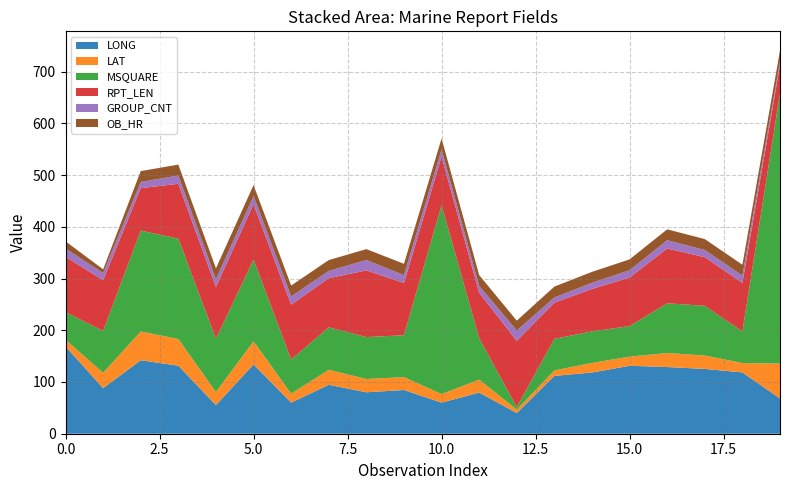

Reading left to right, list all the values displayed in this chart.

LONG: 0=168.8	1=88.0	2=142.0	3=131.5	4=55.3	5=134.0	6=60.1	7=94.6	8=80.1	9=84.5	10=60.0	11=79.6	12=40.0	13=111.7	14=118.3	15=131.3	16=128.9	17=125.2	18=118.5	19=68.1
LAT: 0=13.1	1=29.7	2=55.6	3=51.6	4=25.3	5=44.6	6=17.3	7=29.0	8=25.7	9=24.9	10=16.6	11=25.0	12=6.5	13=10.7	14=18.5	15=17.7	16=27.1	17=26.0	18=18.1	19=67.6
MSQUARE: 0=53.0	1=81.0	2=195.0	3=194.0	4=103.0	5=158.0	6=66.0	7=82.0	8=81.0	9=81.0	10=365.0	11=80.0	12=5.0	13=61.0	14=61.0	15=59.0	16=96.0	17=96.0	18=61.0	19=522.0
RPT_LEN: 0=107.0	1=98.0	2=82.0	3=106.0	4=100.0	5=107.0	6=106.0	7=95.0	8=129.0	9=101.0	10=94.0	11=88.0	12=128.0	13=70.0	14=82.0	15=94.0	16=106.0	17=94.0	18=94.0	19=55.0
GROUP_CNT: 0=16.0	1=14.0	2=12.0	3=16.0	4=15.0	5=16.0	6=16.0	7=14.0	8=20.0	9=15.0	10=14.0	11=13.0	12=20.0	13=10.0	14=12.0	15=14.0	16=16.0	17=14.0	18=14.0	19=7.0
OB_HR: 0=14.0	1=7.0	2=21.0	3=21.0	4=21.0	5=21.0	6=21.0	7=21.0	8=21.0	9=22.0	10=21.0	11=21.0	12=19.0	13=21.0	14=21.0	15=21.0	16=21.0	17=21.0	18=21.0	19=21.0